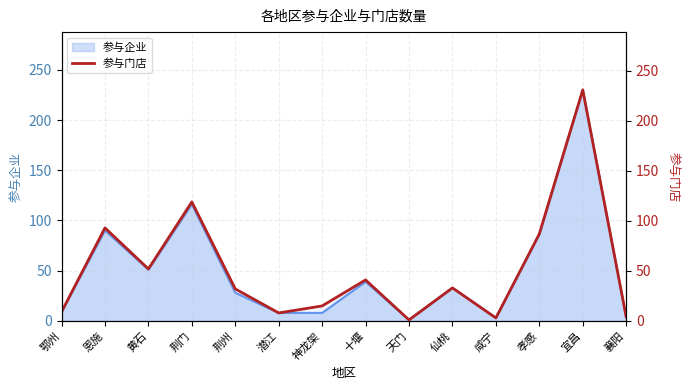

How many interior local peaks (higher than both neighbors) does the data have?

5